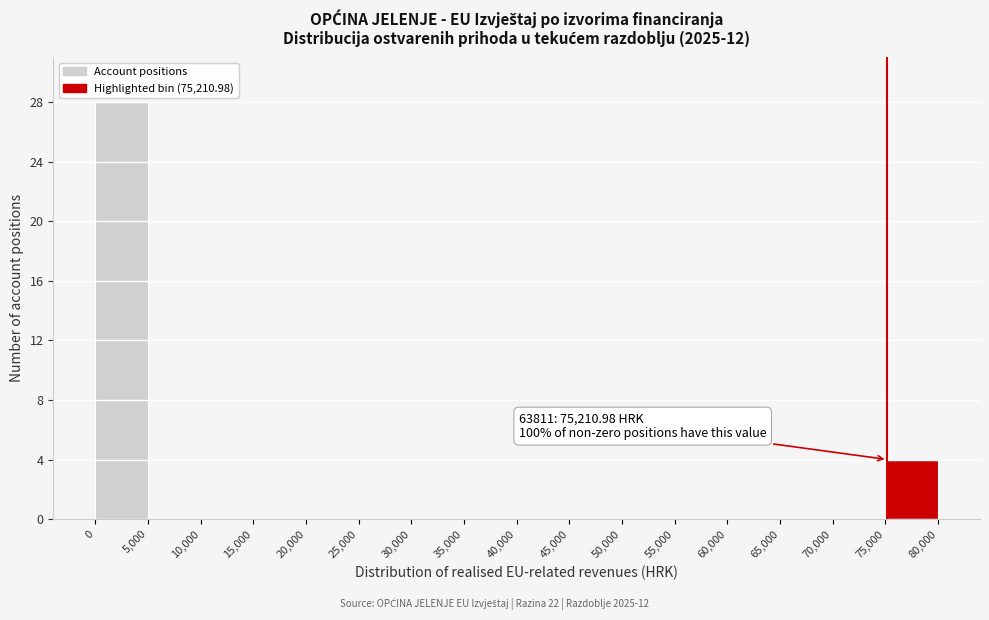

Over which range of the x-axis is the bar tallest?

0 to 5,000